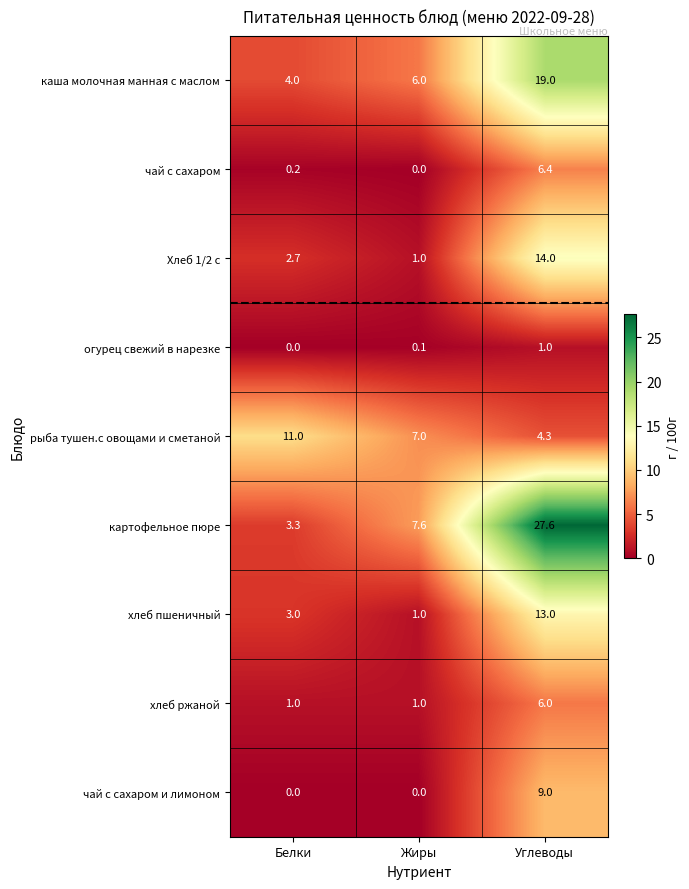

Reading left to right, what are all the values shown in this chart?

каша молочная манная с маслом: 4.0	6.0	19.0
чай с сахаром: 0.2	0.0	6.4
Хлеб 1/2 с: 2.7	1.0	14.0
огурец свежий в нарезке: 0.0	0.1	1.0
рыба тушен.с овощами и сметаной: 11.0	7.0	4.3
картофельное пюре: 3.3	7.6	27.6
хлеб пшеничный: 3.0	1.0	13.0
хлеб ржаной: 1.0	1.0	6.0
чай с сахаром и лимоном: 0.0	0.0	9.0